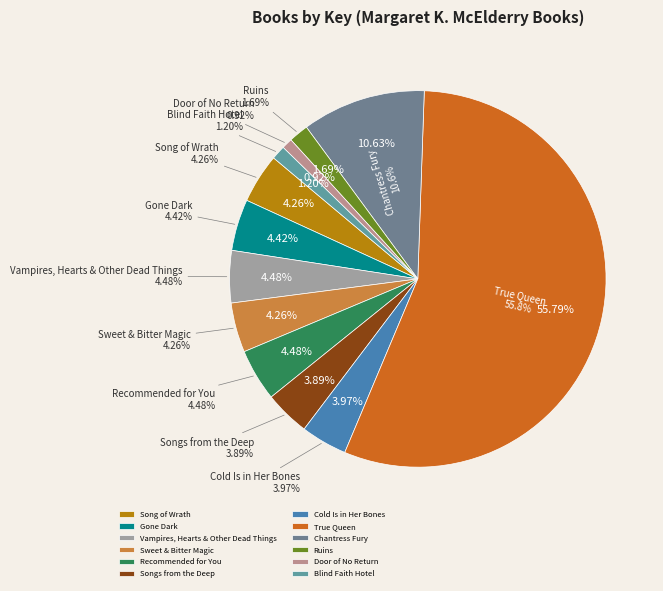

Approximately how many times larger is the value at Blind Faith Hotel compared to Song of Wrath?

0.3